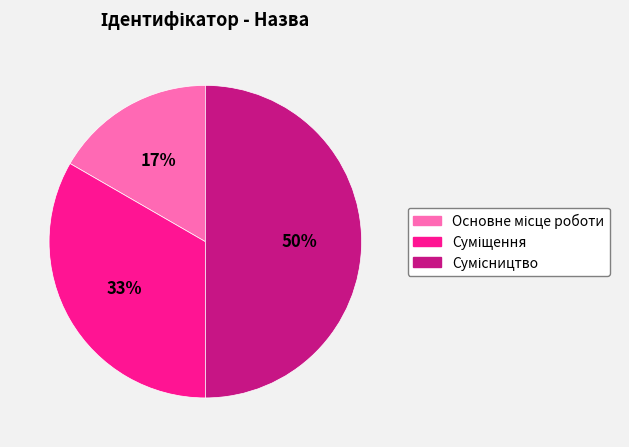

To the nearest percent, what is the average slice percentage?

33%